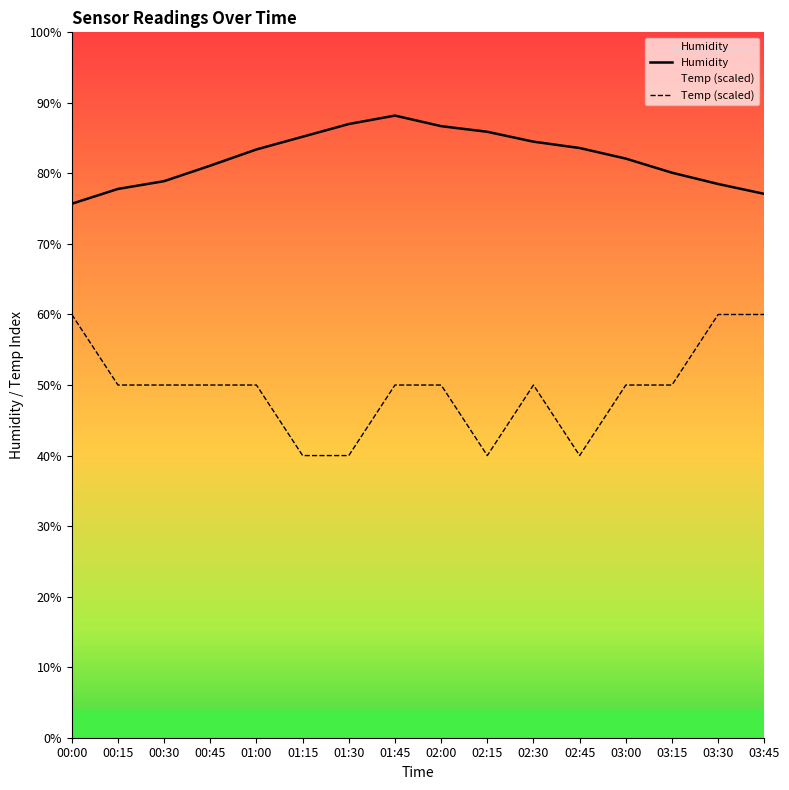

True or false: Temp (scaled) and Humidity intersect in this chart.

False